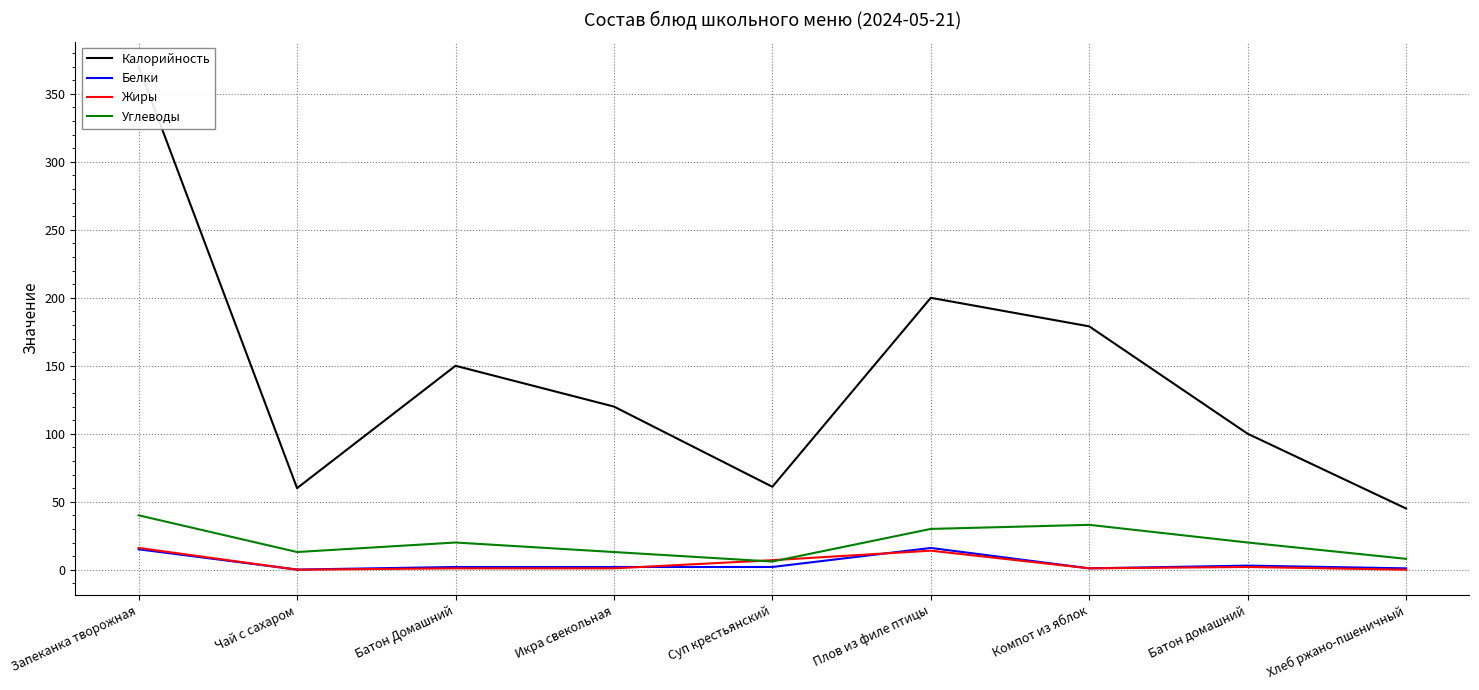

What is the average value of the Жиры series?

4.7